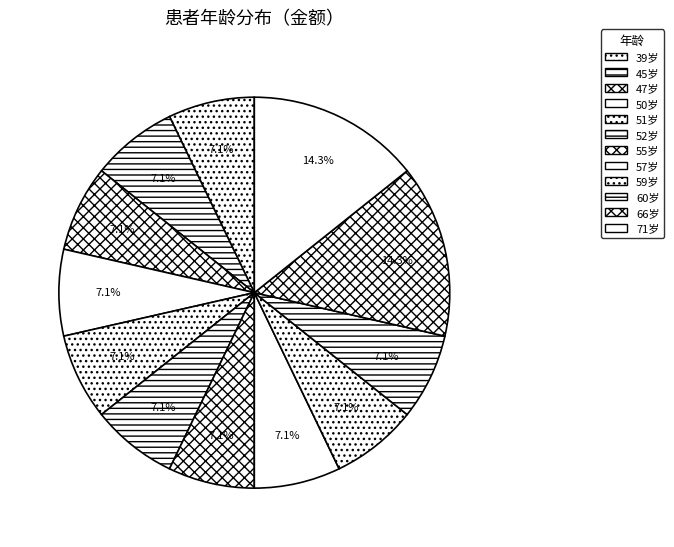

Combined, do 52岁 and 59岁 account for over 50%?

No